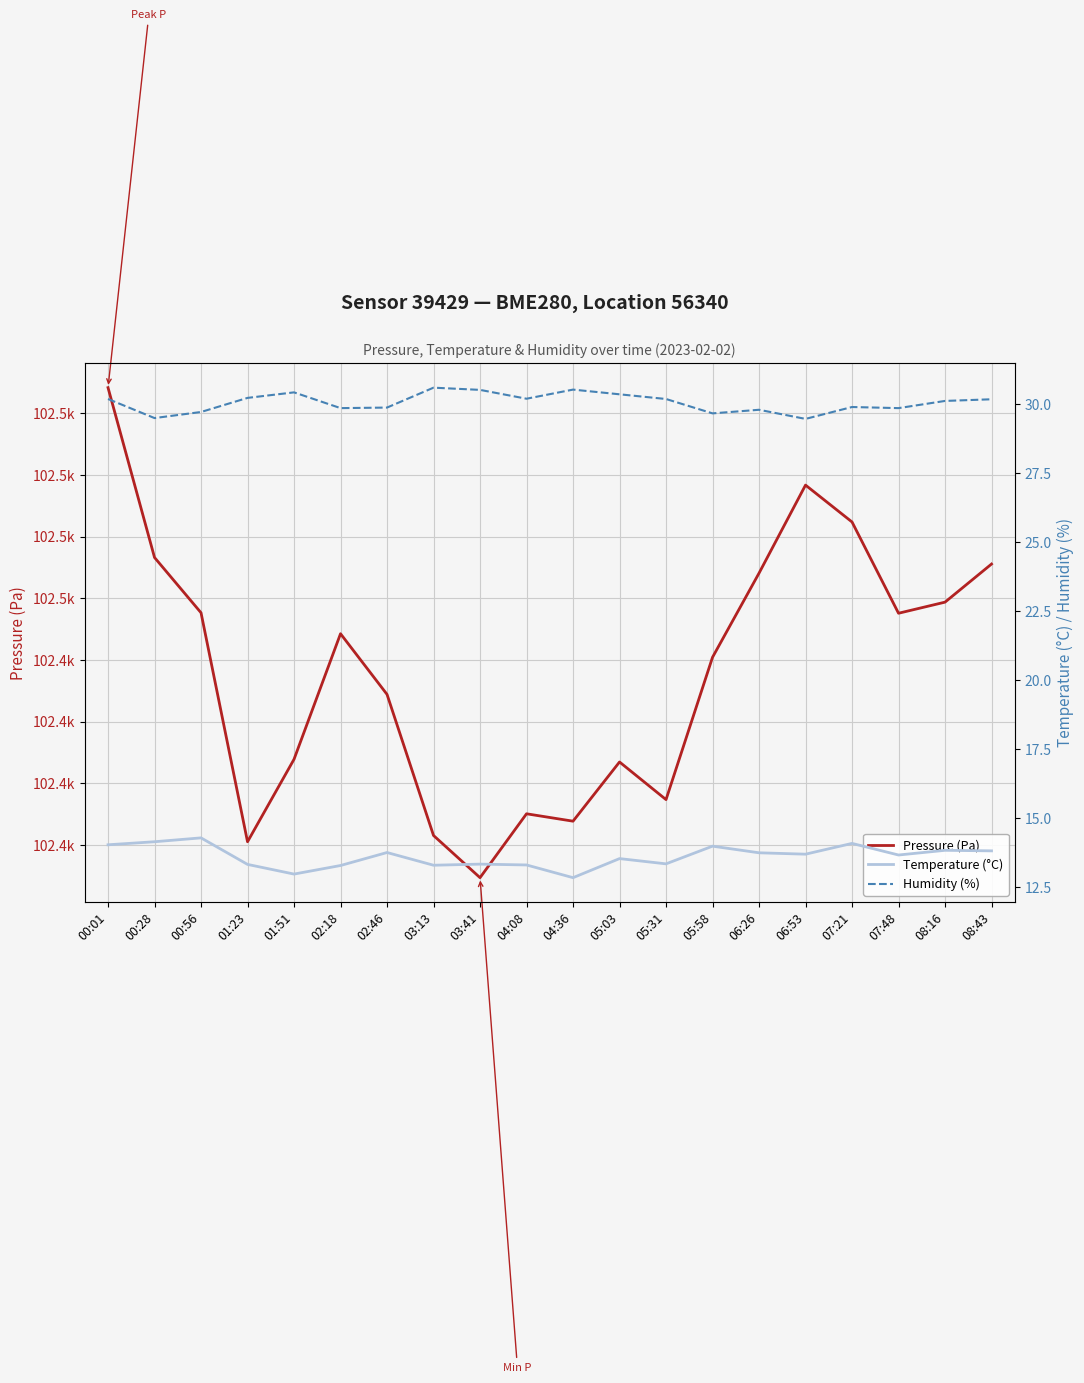

Which has a higher value, 02:18 or 05:58?

02:18